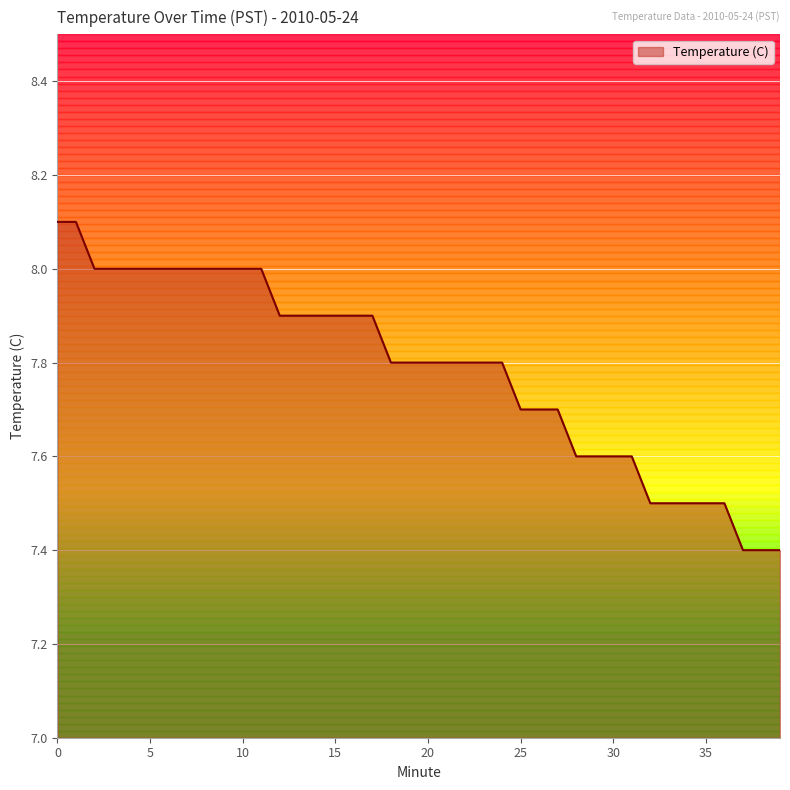

What is the maximum value shown in the chart?

8.1